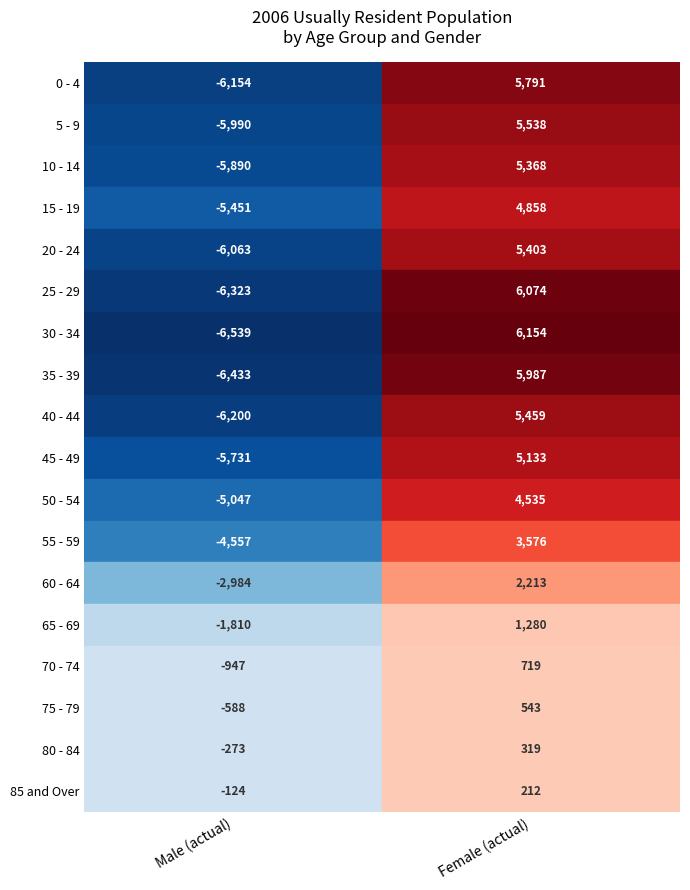

Count the number of categories in the chart.

2